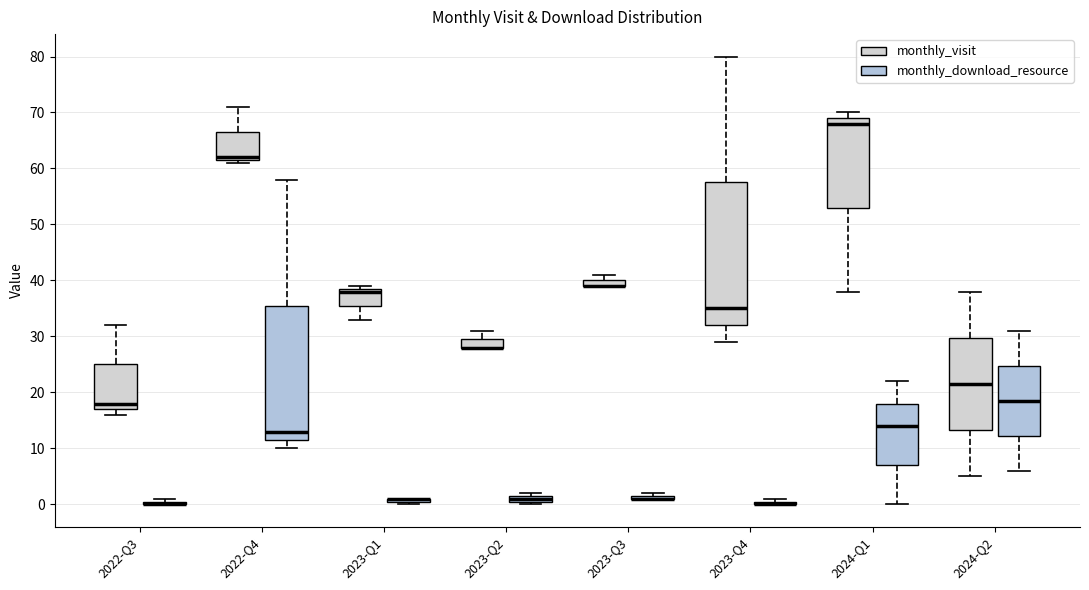

Which box is the tallest, from its lower edge to its upper edge?

2023-Q4 (monthly_visit)